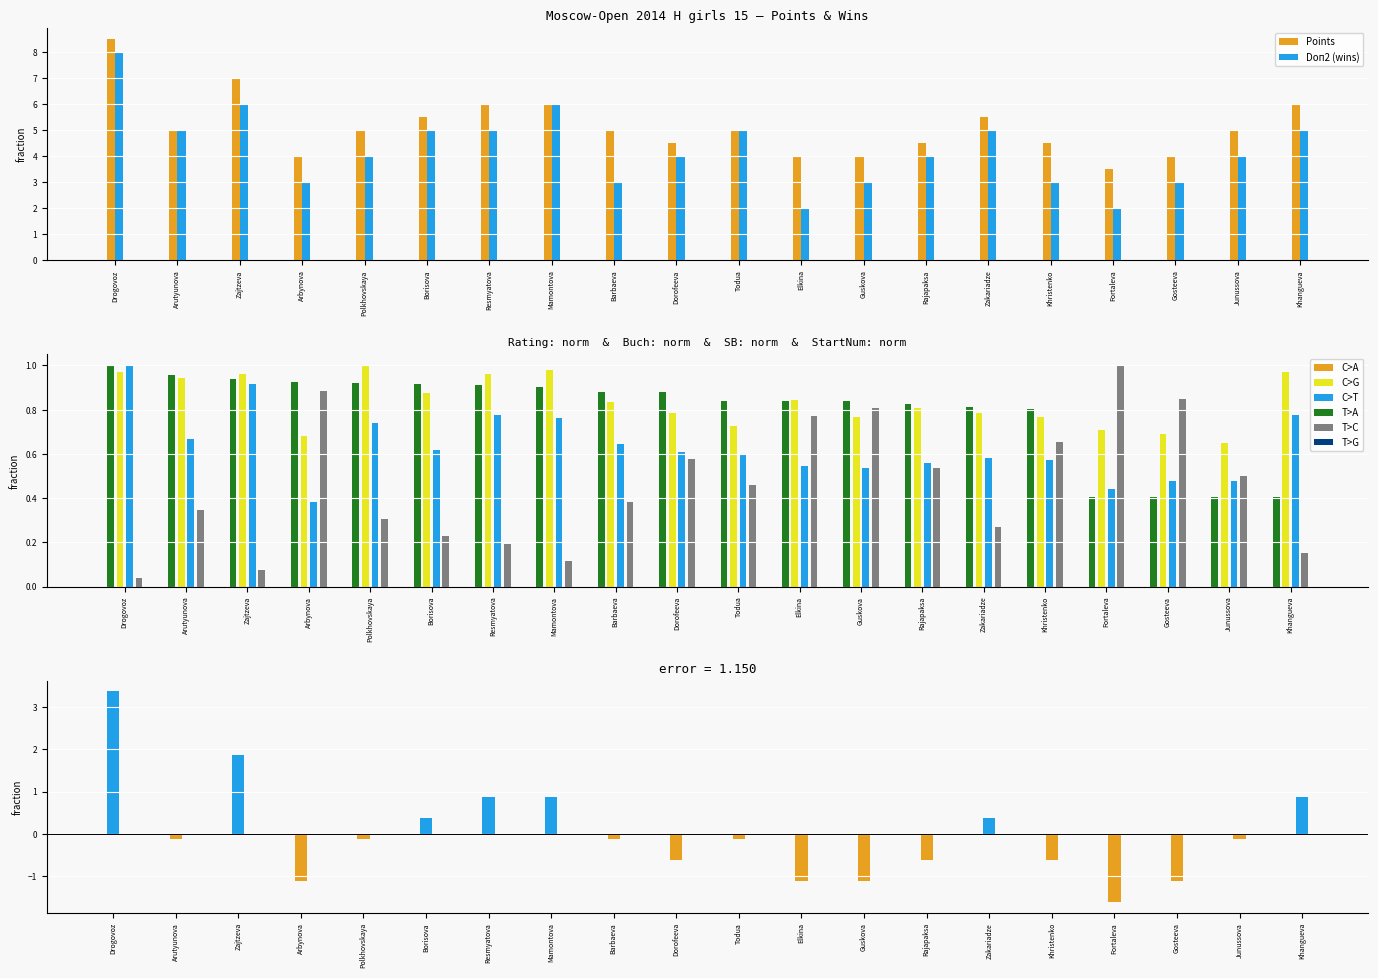

Read the Doп2 (wins) value at Zajtzeva.

6.0